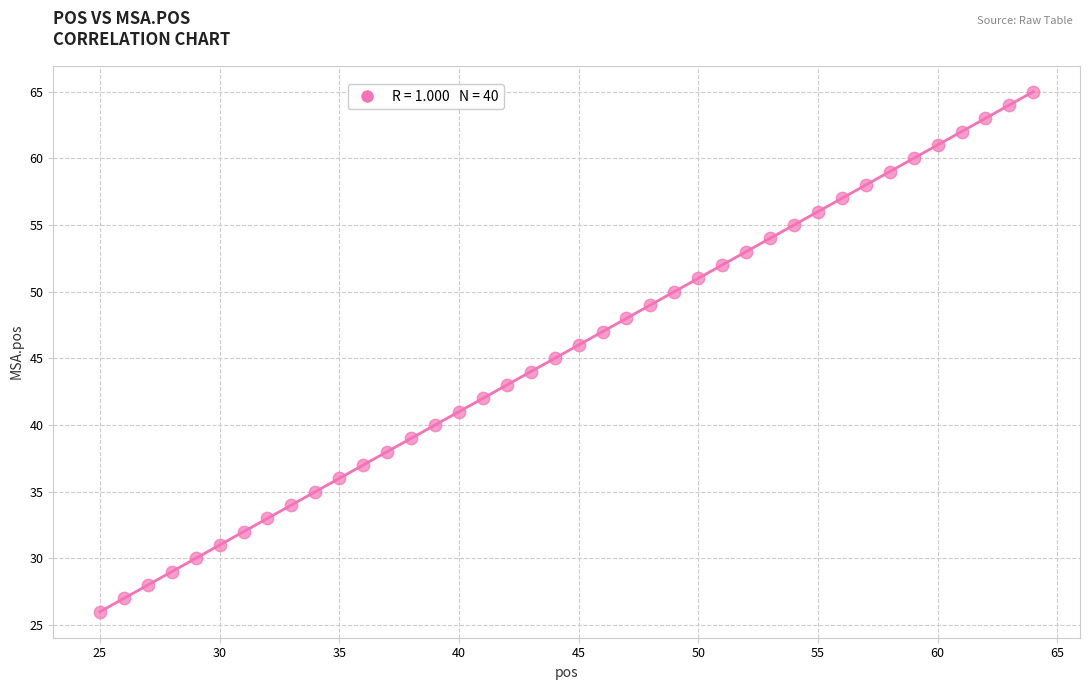

What is the range of Y values (max minus min)?

39